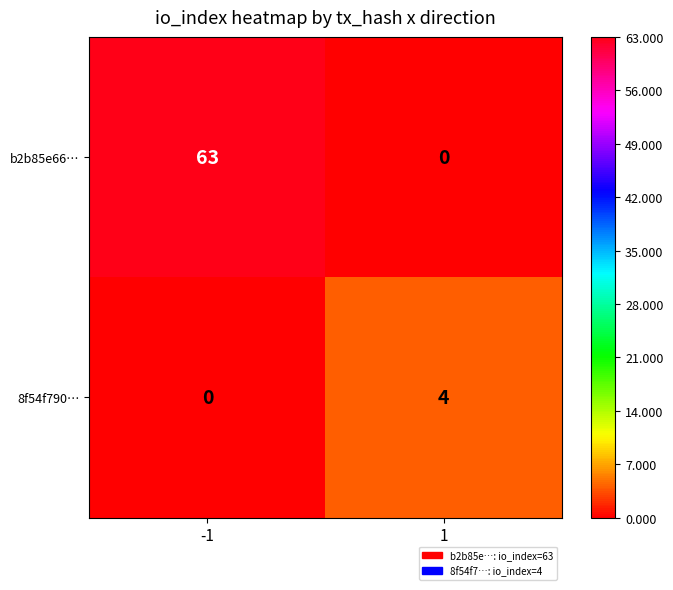

What is the difference between the highest and lowest values at -1?

63